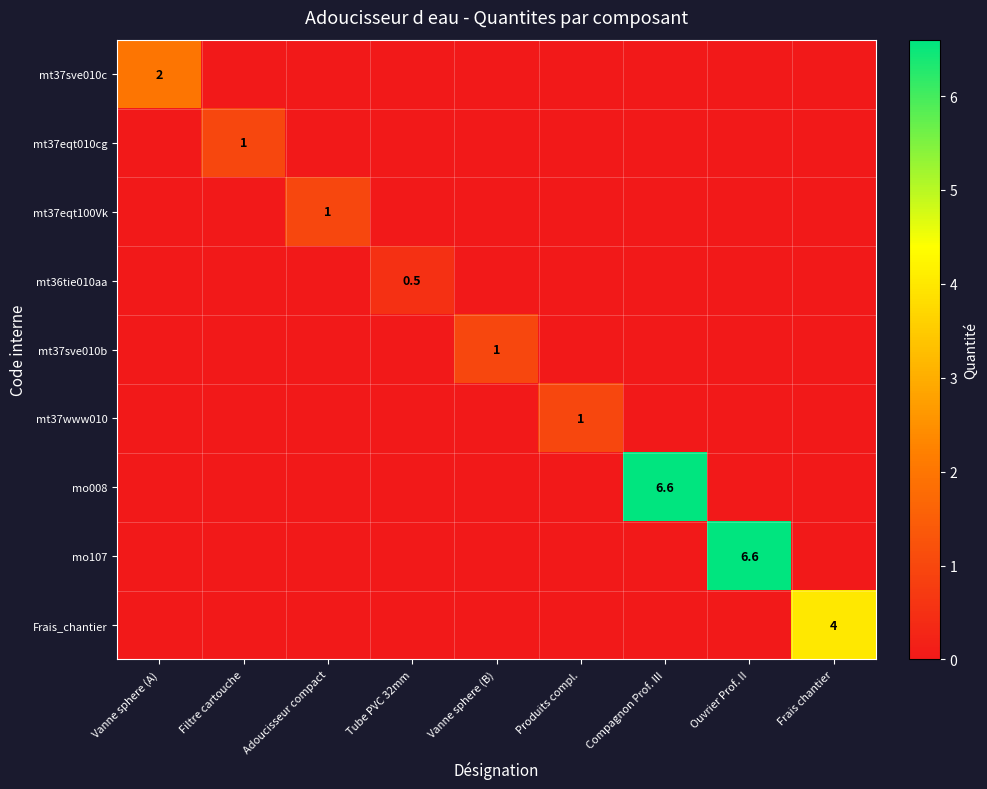

The mt36tie010aa series shows 0.8 at Tube PVC 32mm. True or false?

False